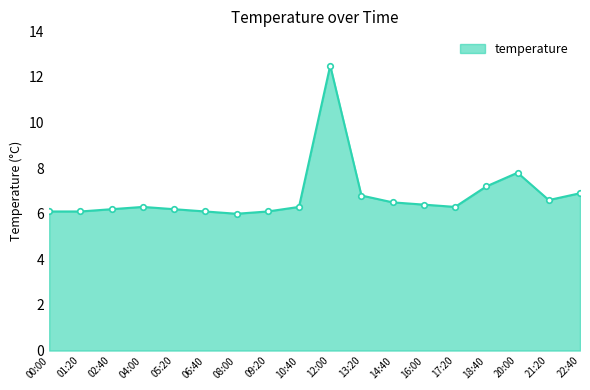

How many lines are shown in the chart?

1